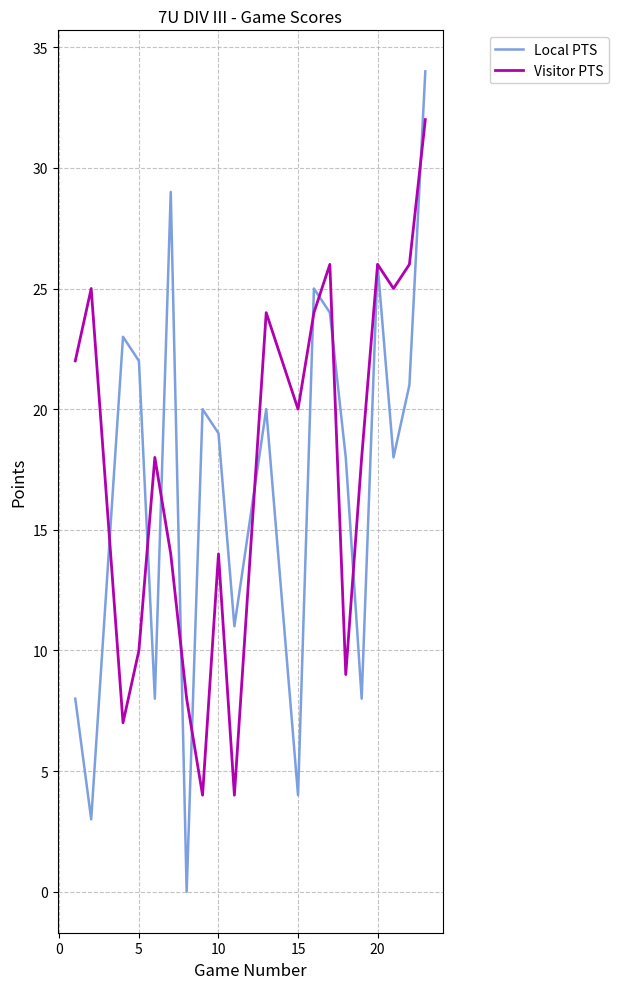

In Local PTS, how many points are lower than both neighbors (excluding endpoints)?

7